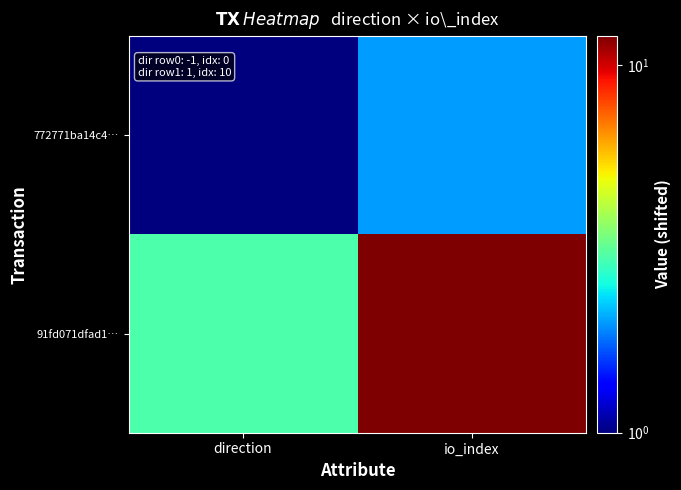

Reading right to left, extract all data points from this chart.

772771ba14c4…: io_index=2	direction=1
91fd071dfad1…: io_index=12	direction=3